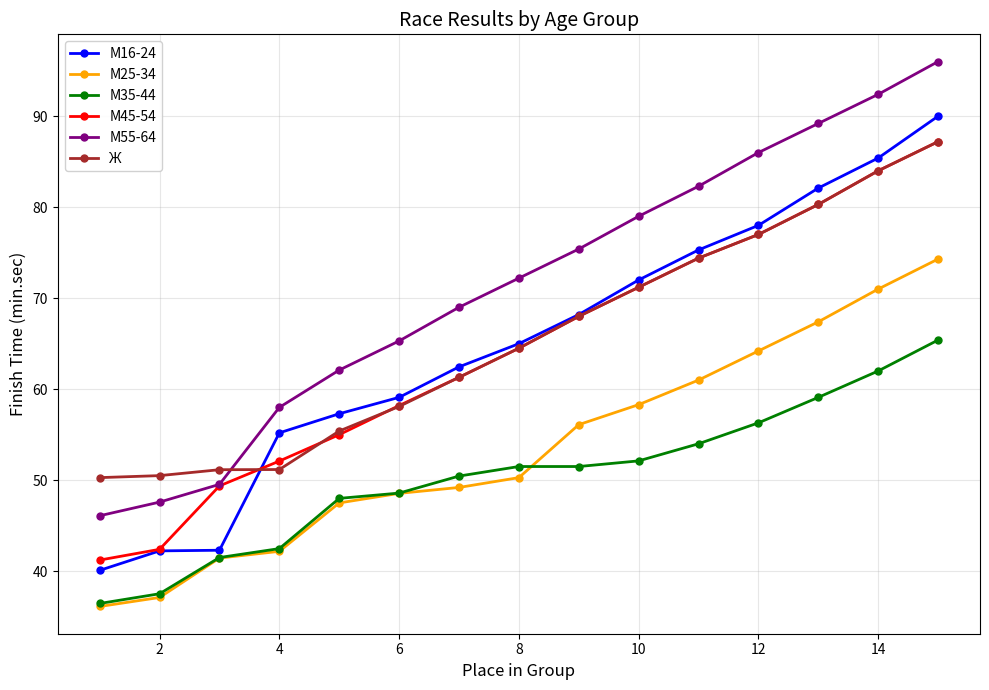

What is the value of the М35-44 point at the 2nd from the left?

37.5